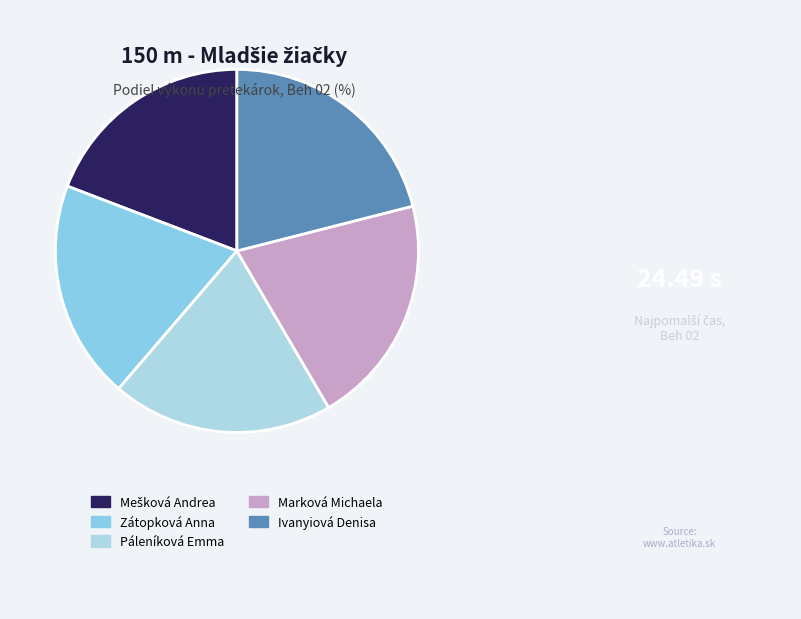

To the nearest percent, what is the combined percentage of Marková Michaela and Mešková Andrea?

40%